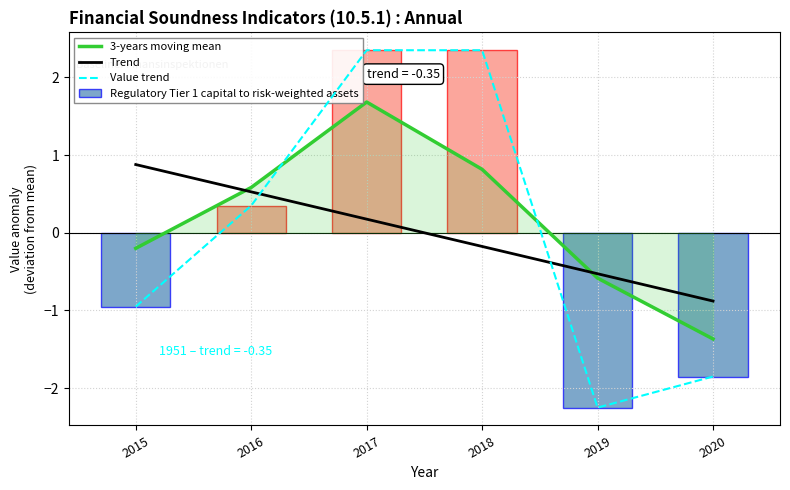

Are the bars horizontal?

No